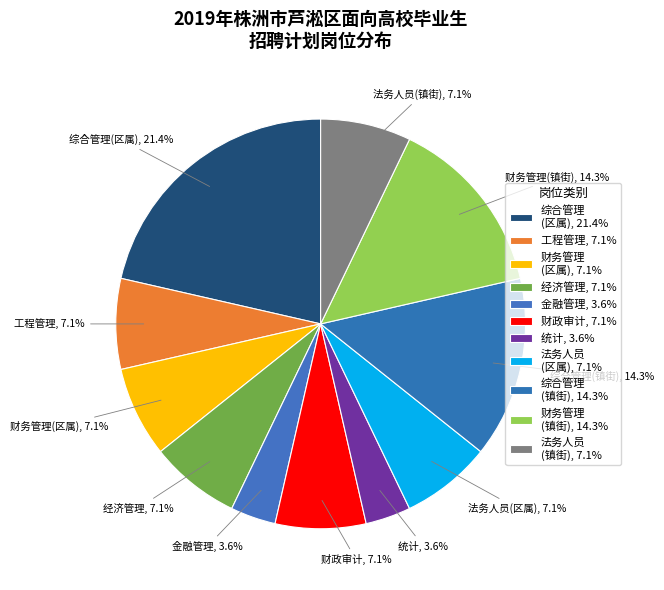

How many slices are in this pie chart?

11